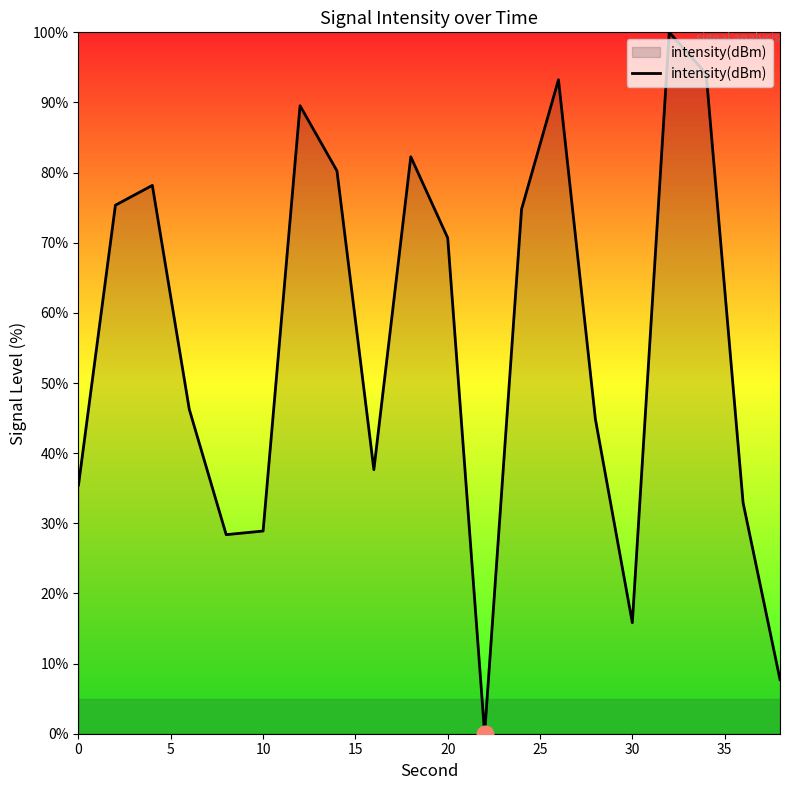

True or false: the data has more than 1 interior local peaks.

True